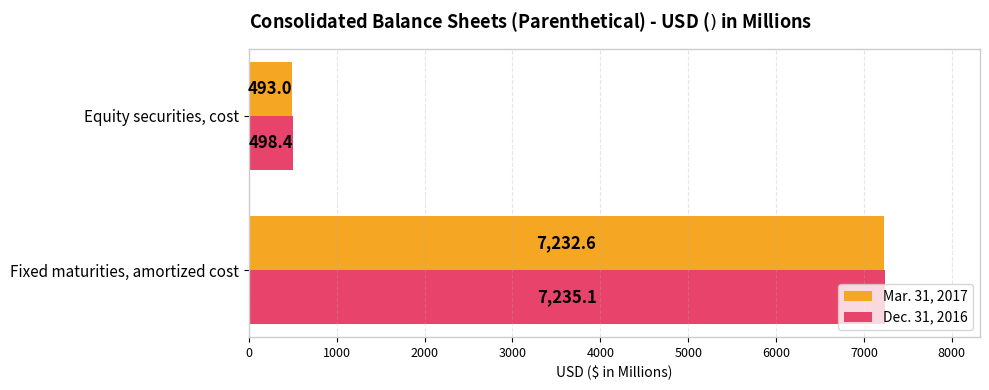

Read the Dec. 31, 2016 value at Equity securities, cost.

498.4